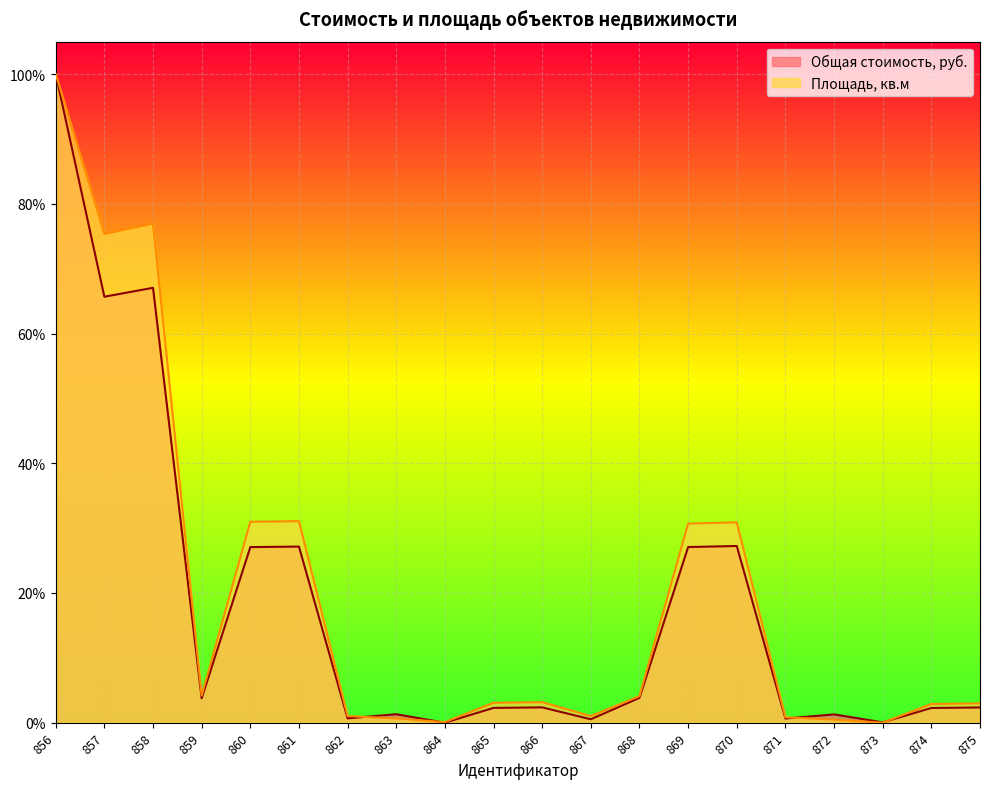

Reading left to right, what are all the values shown in this chart?

Общая стоимость, руб.: 1.0	0.7	0.7	0.0	0.3	0.3	0.0	0.0	0.0	0.0	0.0	0.0	0.0	0.3	0.3	0.0	0.0	0.0	0.0	0.0
Площадь: 1.0	0.8	0.8	0.0	0.3	0.3	0.0	0.0	0.0	0.0	0.0	0.0	0.0	0.3	0.3	0.0	0.0	0.0	0.0	0.0